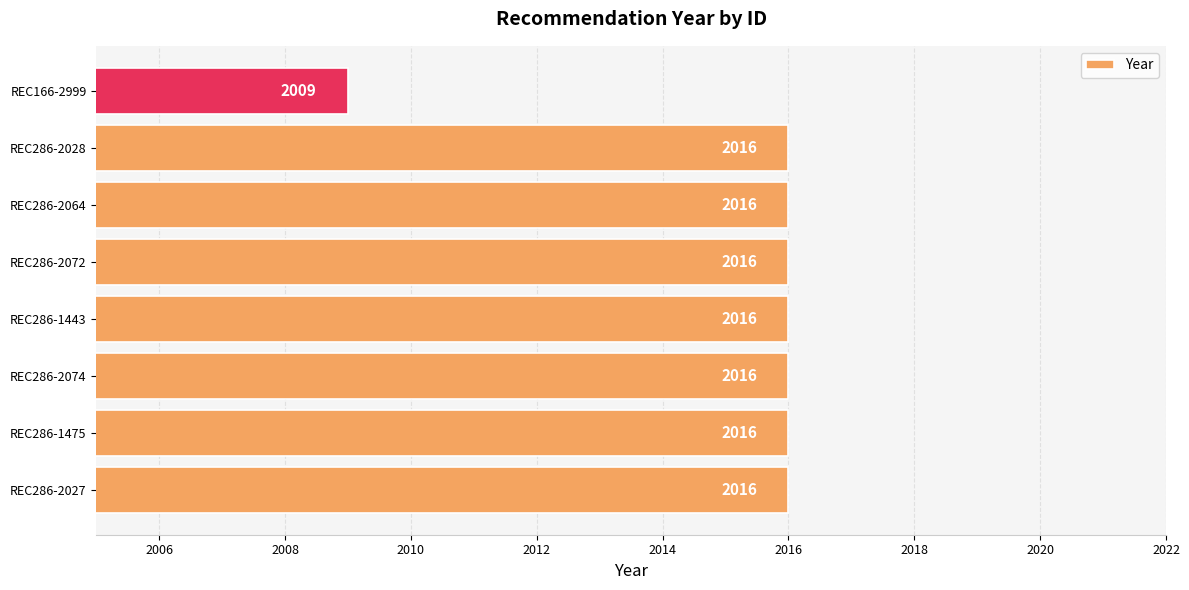

At which label is the value closest to 2012?

REC166-2999